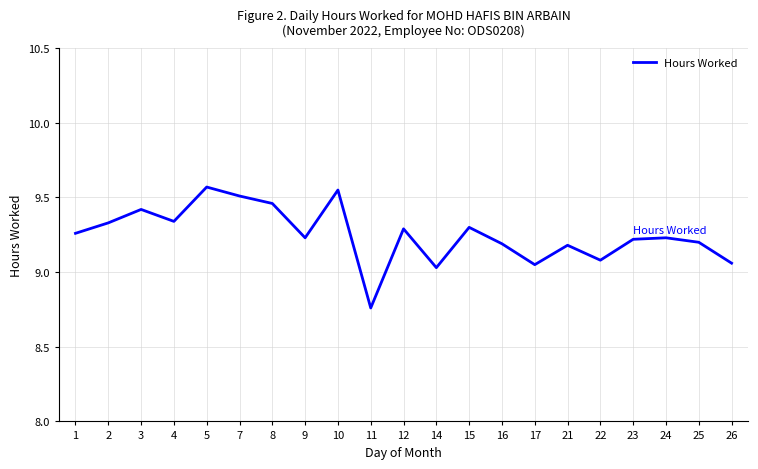

Is it true that the value at 22 is 13.4?

False